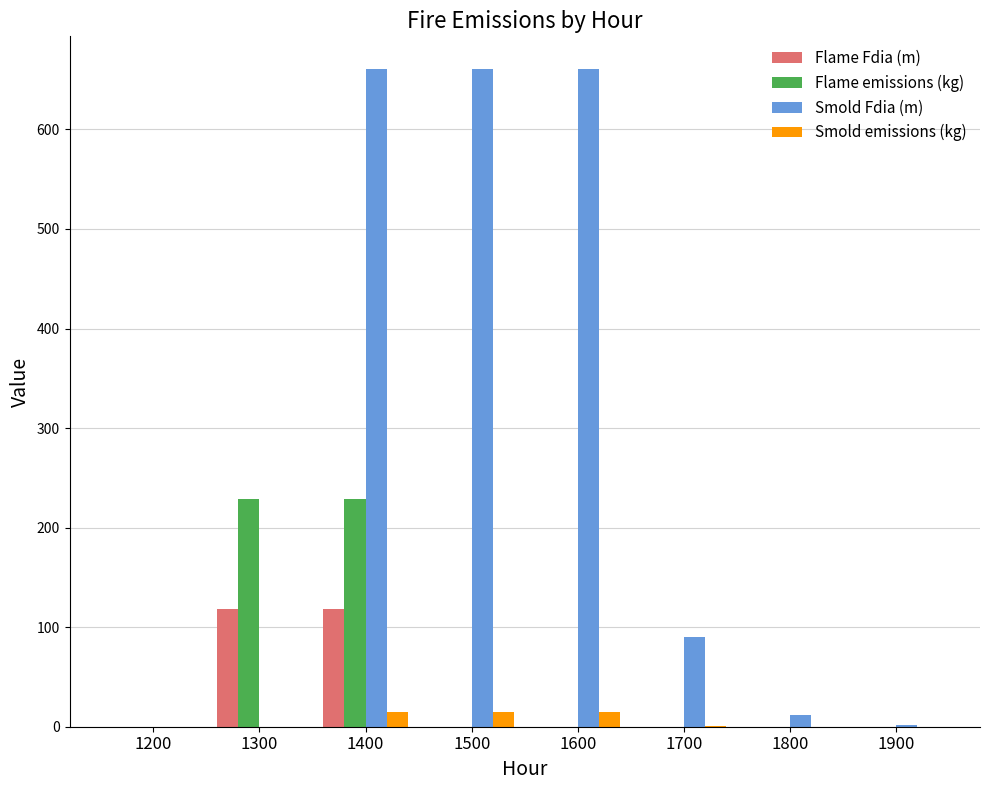

What is the greatest value displayed?

660.5